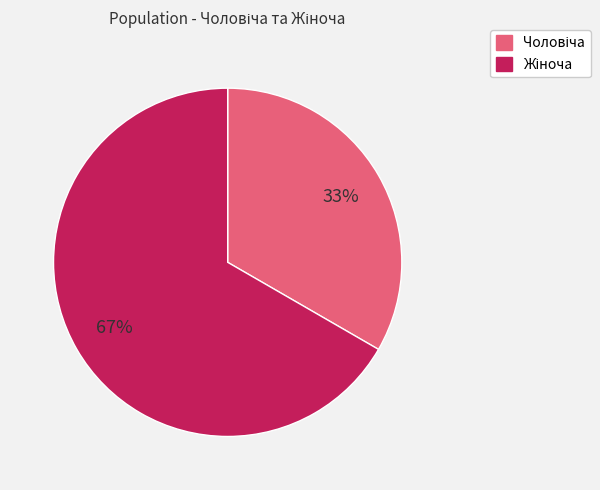

To the nearest percent, what is the average slice percentage?

50%